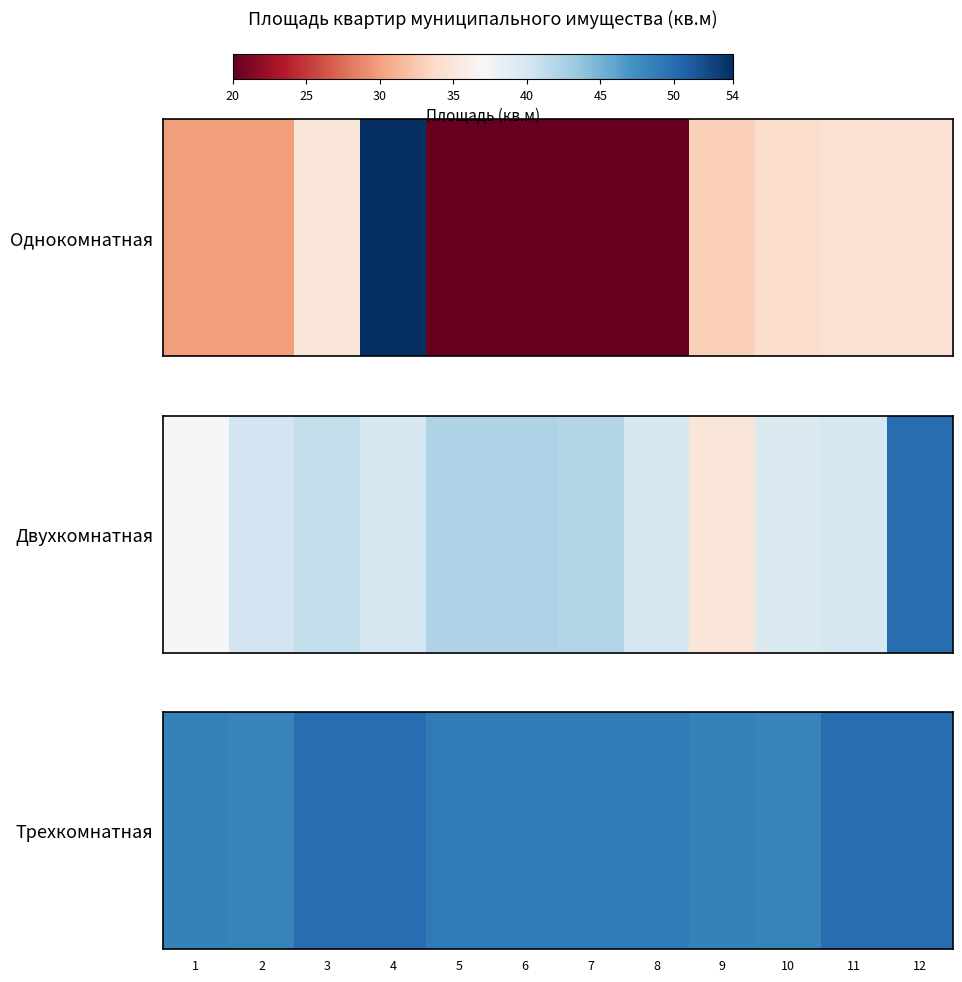

Reading left to right, extract all data points from this chart.

1=48.5	2=48.4	3=50.0	4=50.0	5=49.0	6=49.0	7=49.0	8=49.0	9=48.5	10=48.4	11=50.0	12=50.0